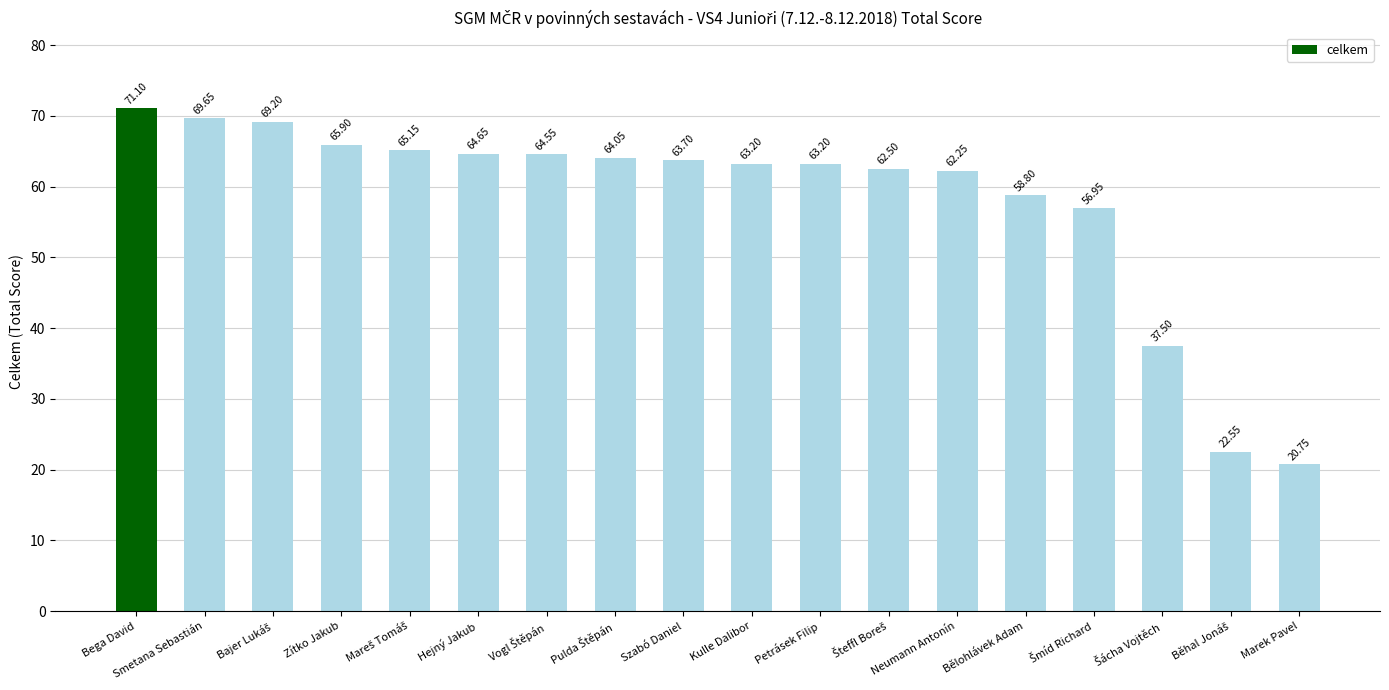

Count the number of data series in this chart.

1